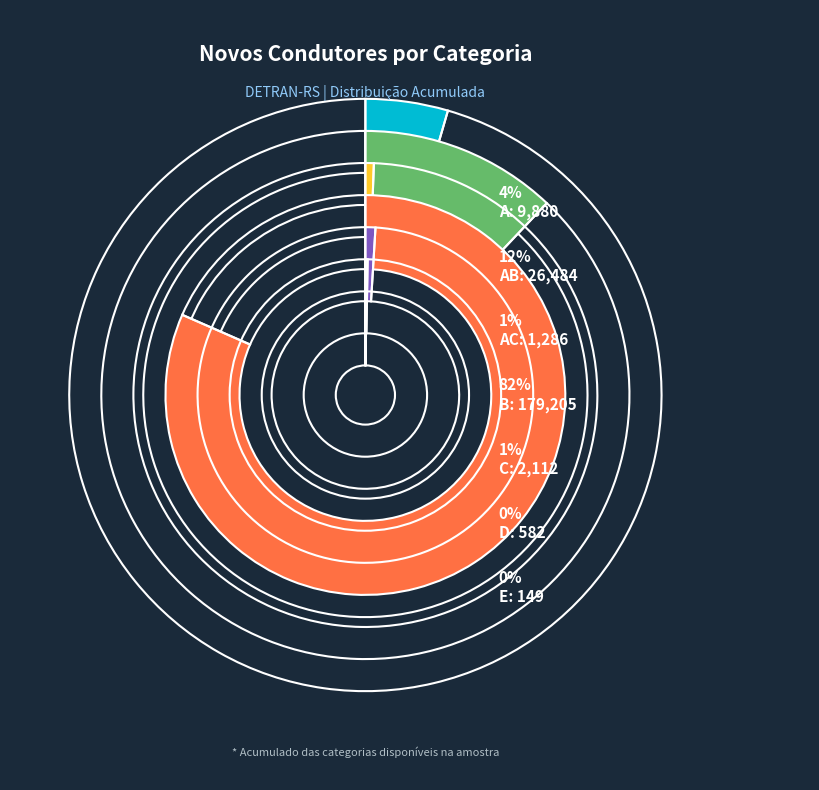

To the nearest percent, what is the difference between the largest and smallest slice percentages?

82%